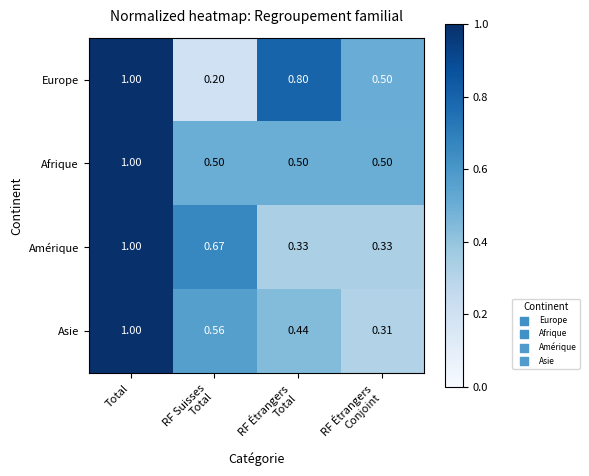

Which series has the widest spread of values?

Europe